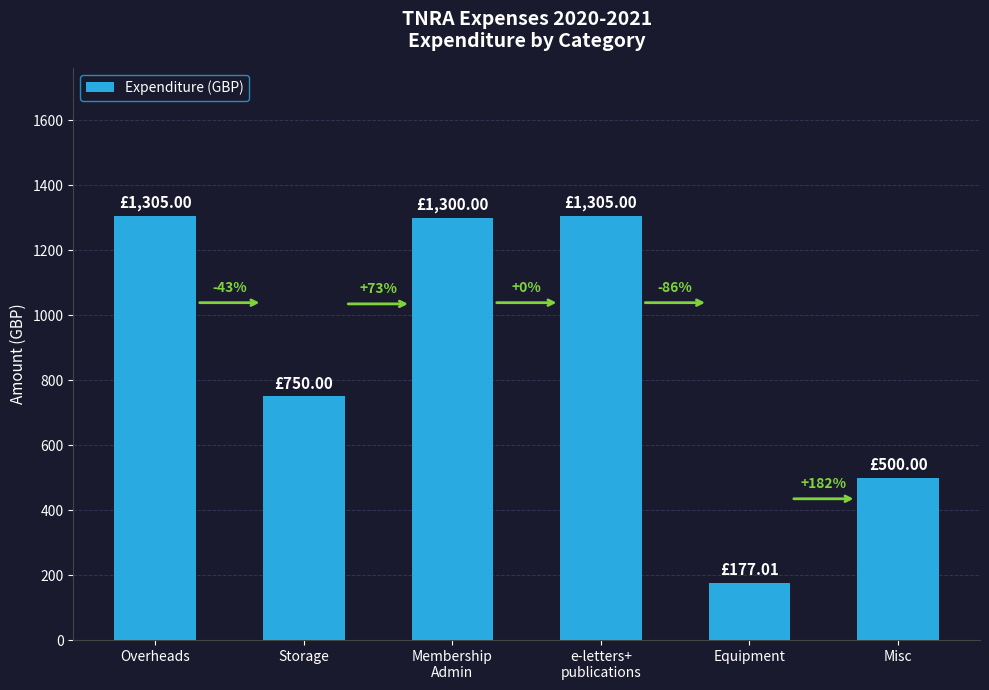

What is the difference between the maximum and minimum values?

1128.0